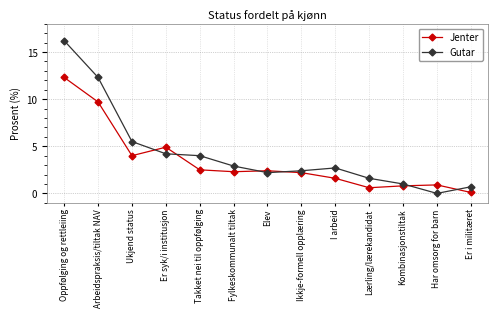

How many data points in Jenter are above 2?

8